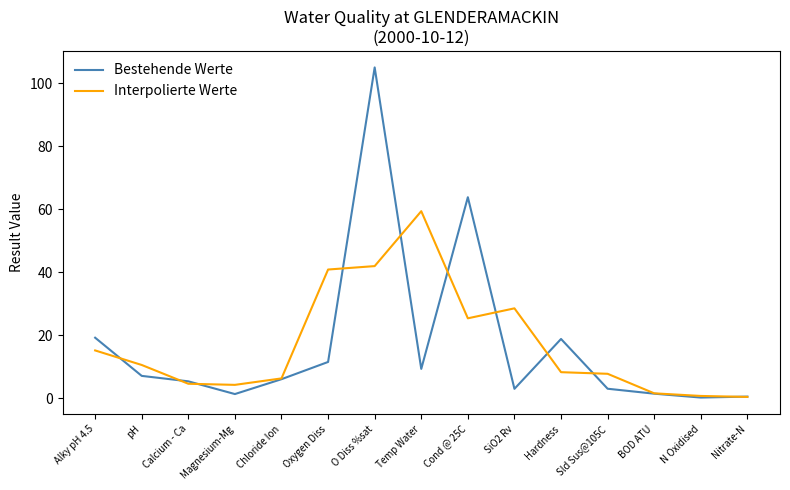

What is the minimum value for Bestehende Werte?

0.2